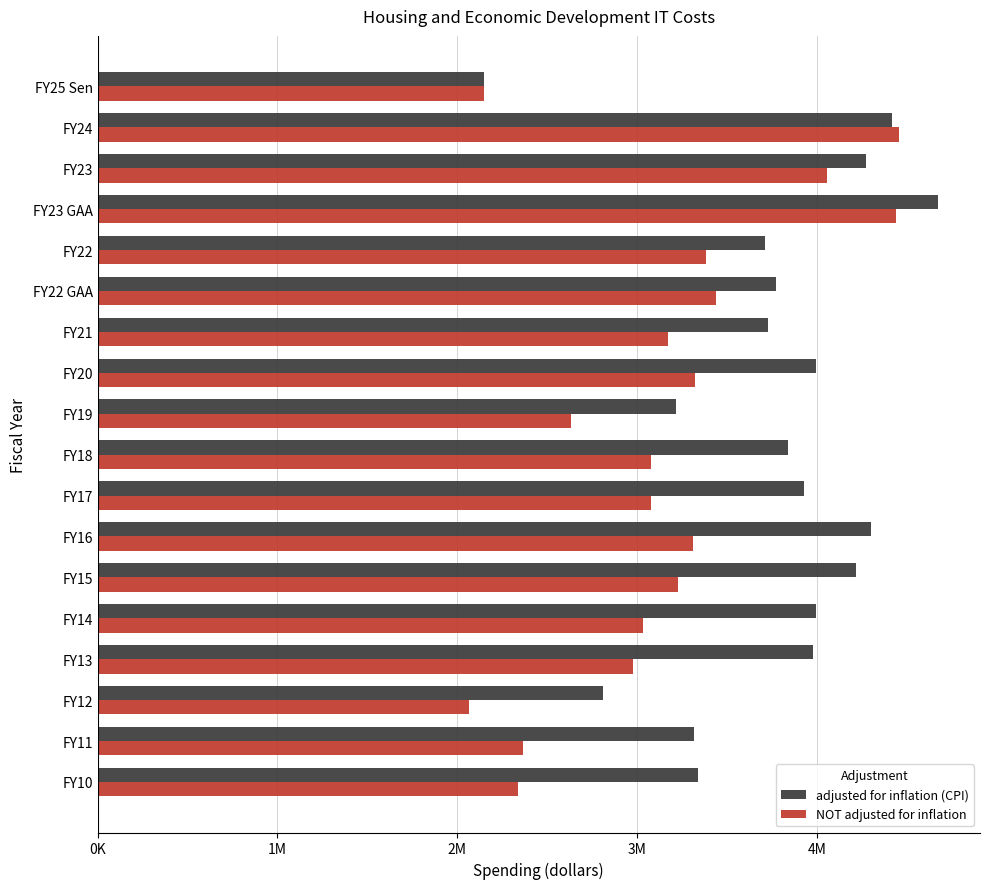

What are all the series names shown in the legend?

adjusted for inflation (CPI), NOT adjusted for inflation